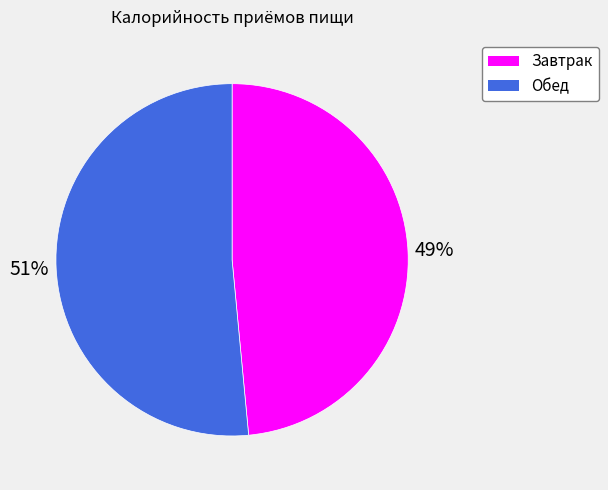

How many slices are in this pie chart?

2